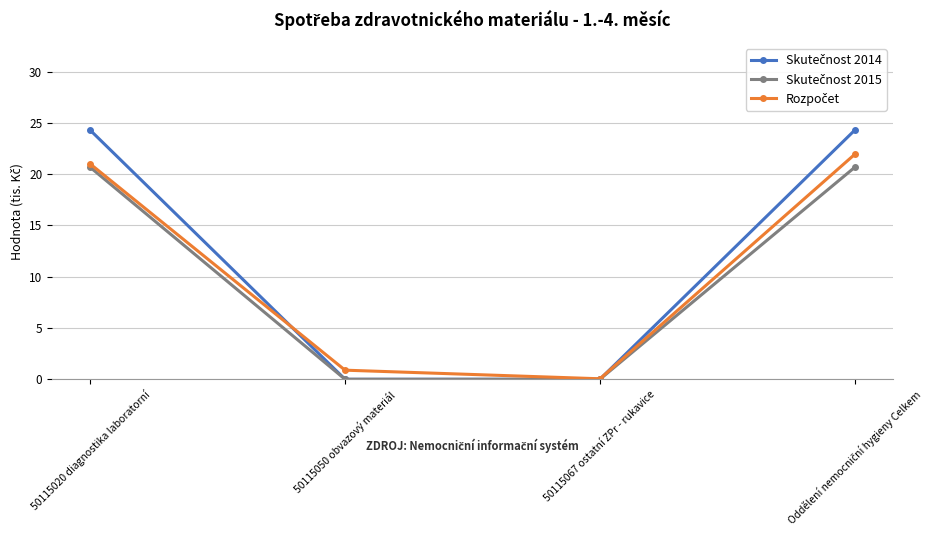

What is the greatest value displayed?

24.3